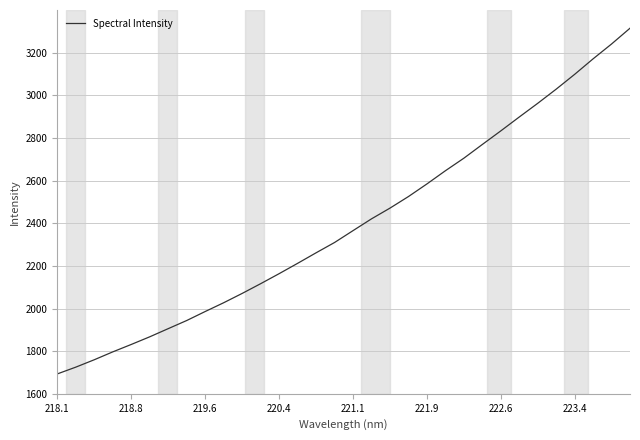

What is the sum of all values?

76703.4